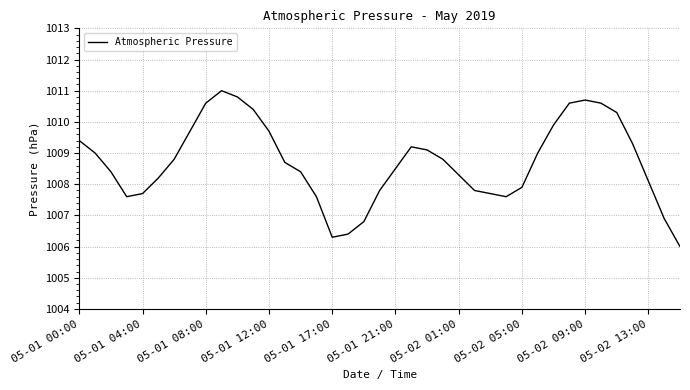

Reading left to right, extract all data points from this chart.

1009.4	1009.0	1008.4	1007.6	1007.7	1008.2	1008.8	1009.7	1010.6	1011.0	1010.8	1010.4	1009.7	1008.7	1008.4	1007.6	1006.3	1006.4	1006.8	1007.8	1008.5	1009.2	1009.1	1008.8	1008.3	1007.8	1007.7	1007.6	1007.9	1009.0	1009.9	1010.6	1010.7	1010.6	1010.3	1009.3	1008.1	1006.9	1006.0